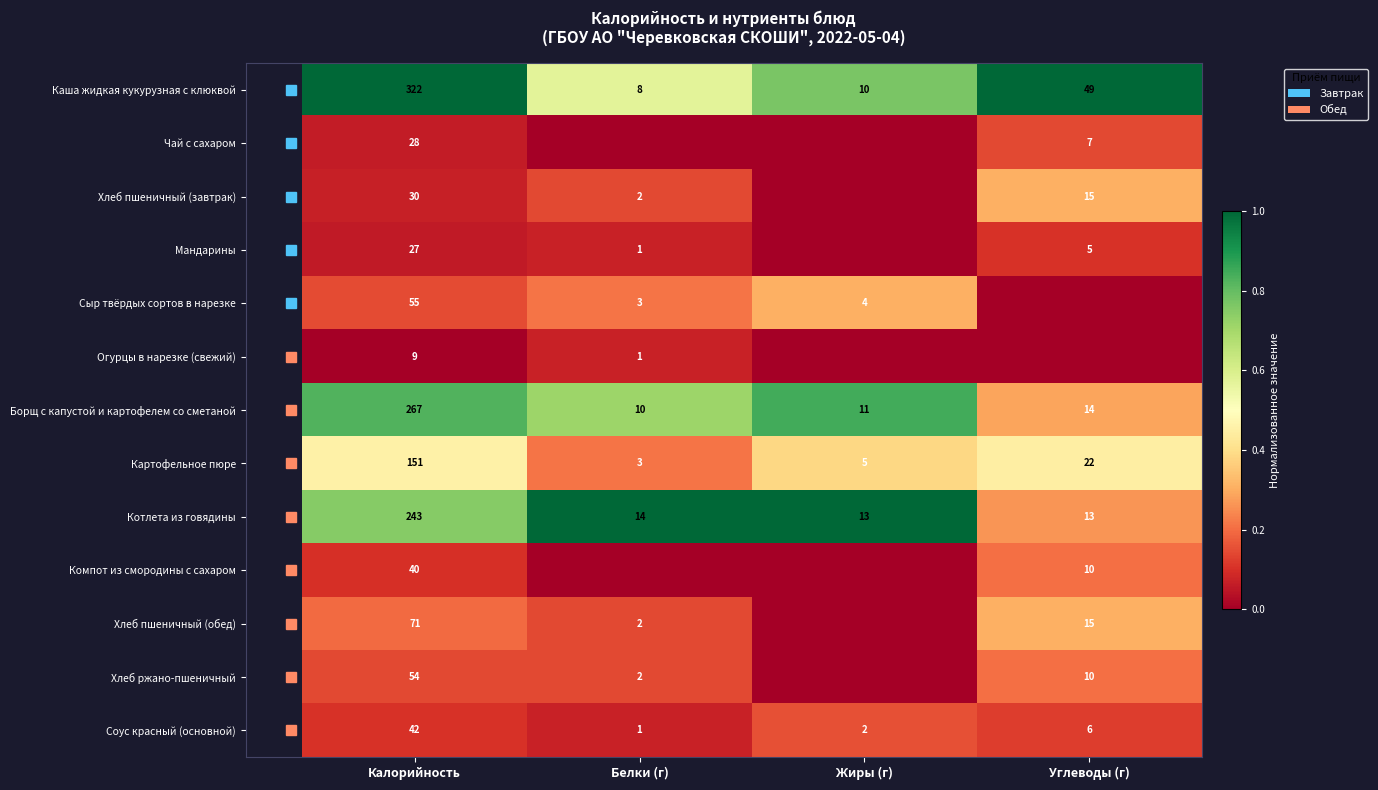

What is the sum of the Соус красный (основной) values at Углеводы (г) and Жиры (г)?

8